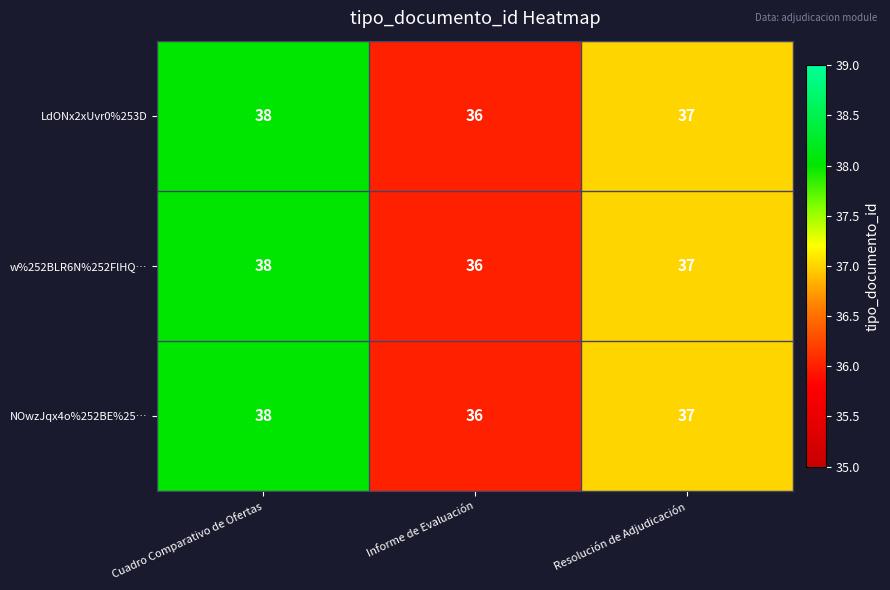

True or false: w%252BLR6N%252FlHQ… has a value of 10 at Resolución de Adjudicación.

False